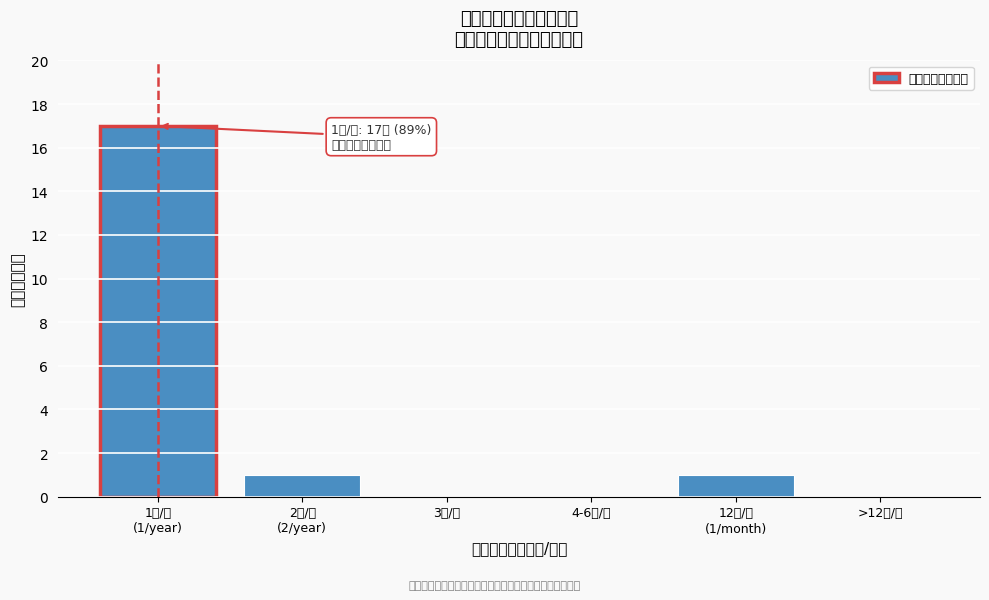

The value at 3次/年 is 0. True or false?

True